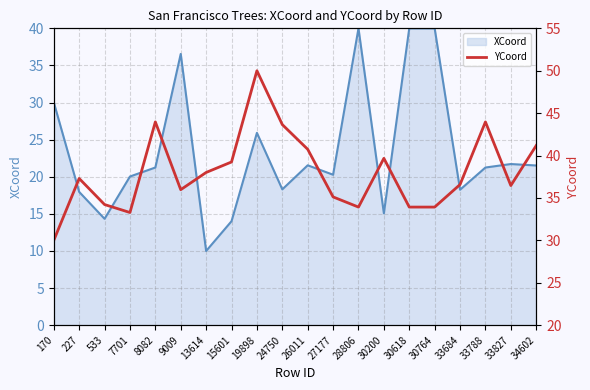

The value of XCoord at 33827 is 37.2. True or false?

False